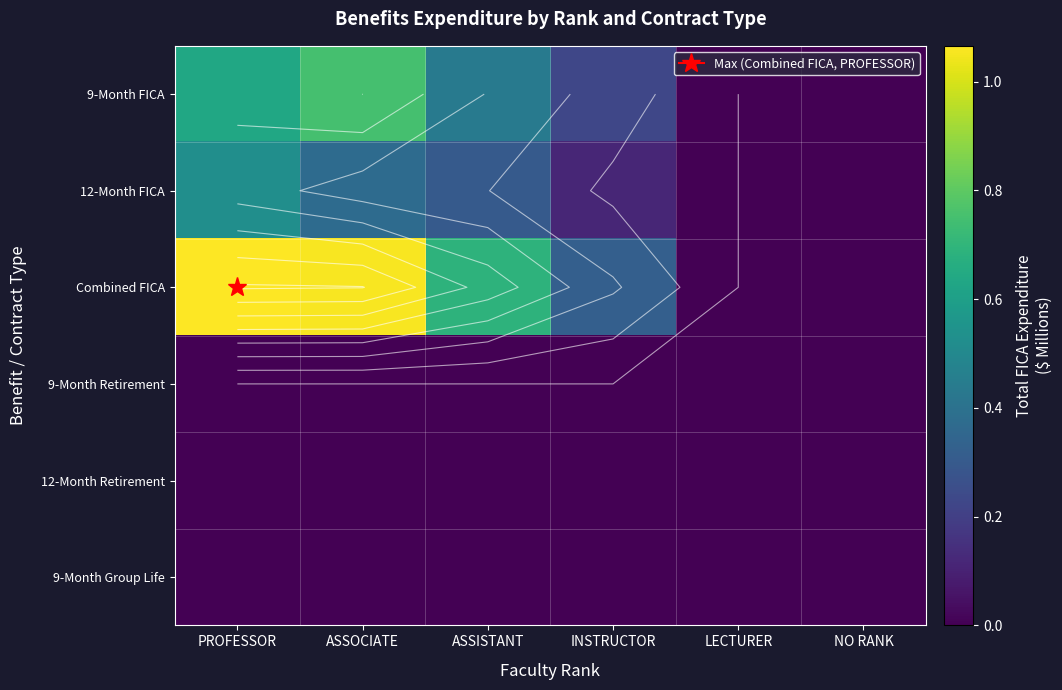

At which category is the sum across all series the highest?

PROFESSOR